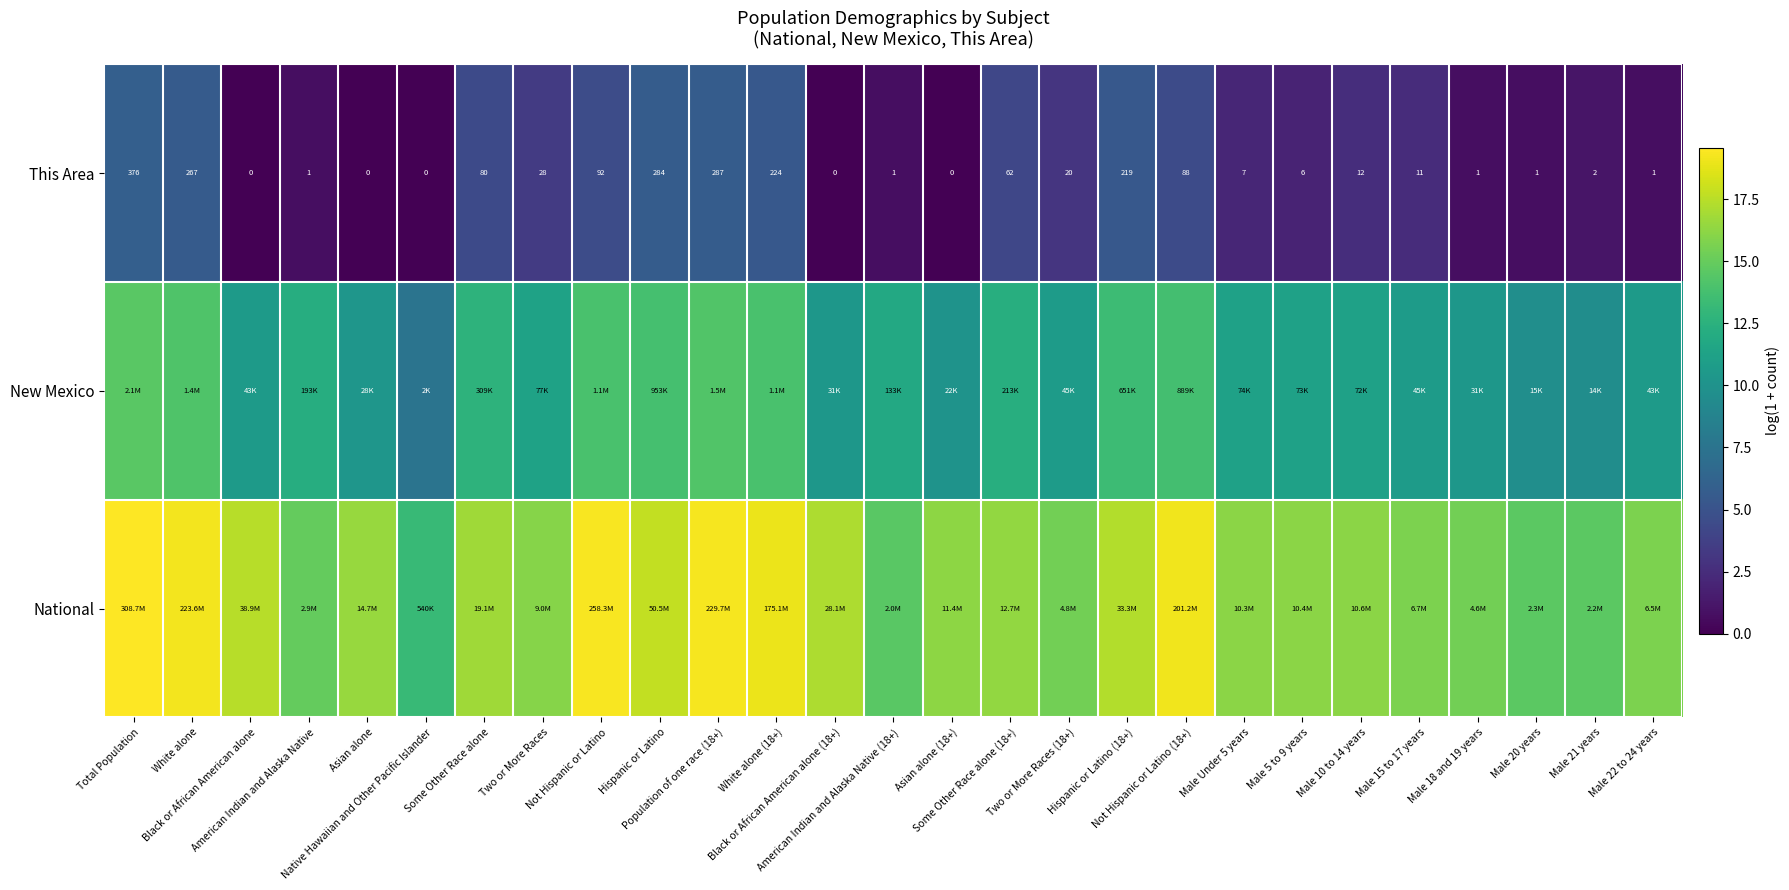

True or false: This Area has a value of 8.5 at Hispanic or Latino.

False